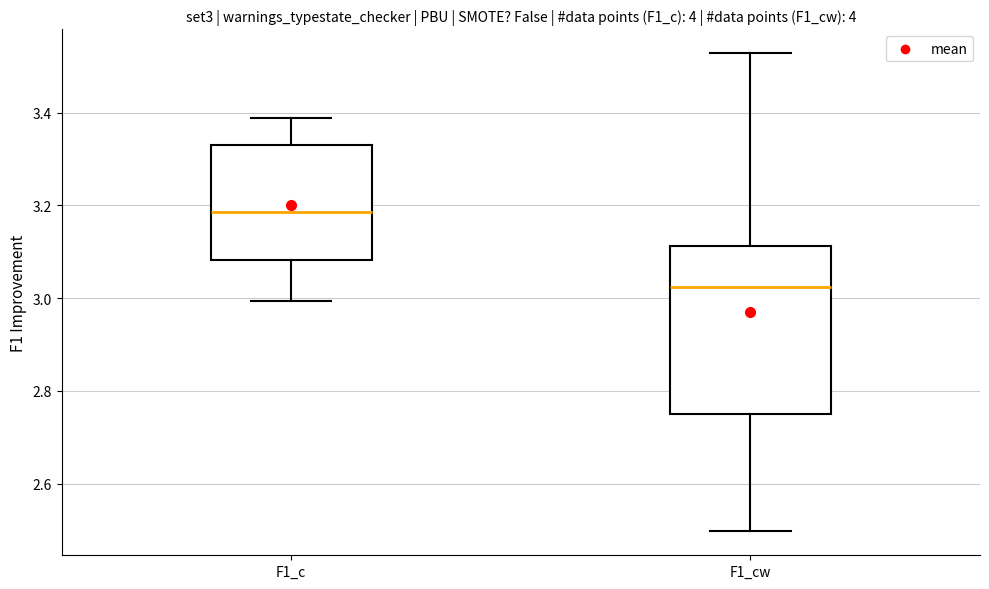

Which box has the lowest median line?

F1_cw